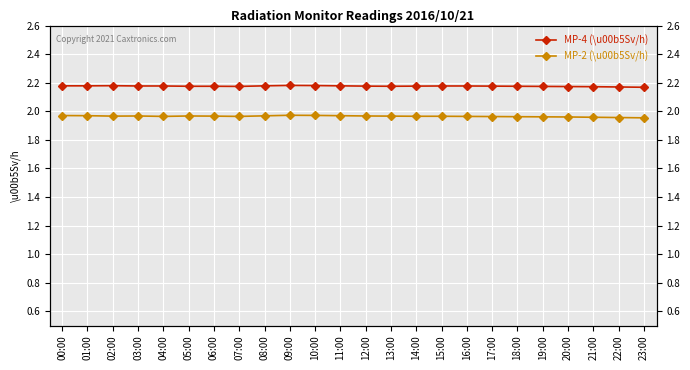

Between 18:00 and 00:00, which is larger?

00:00